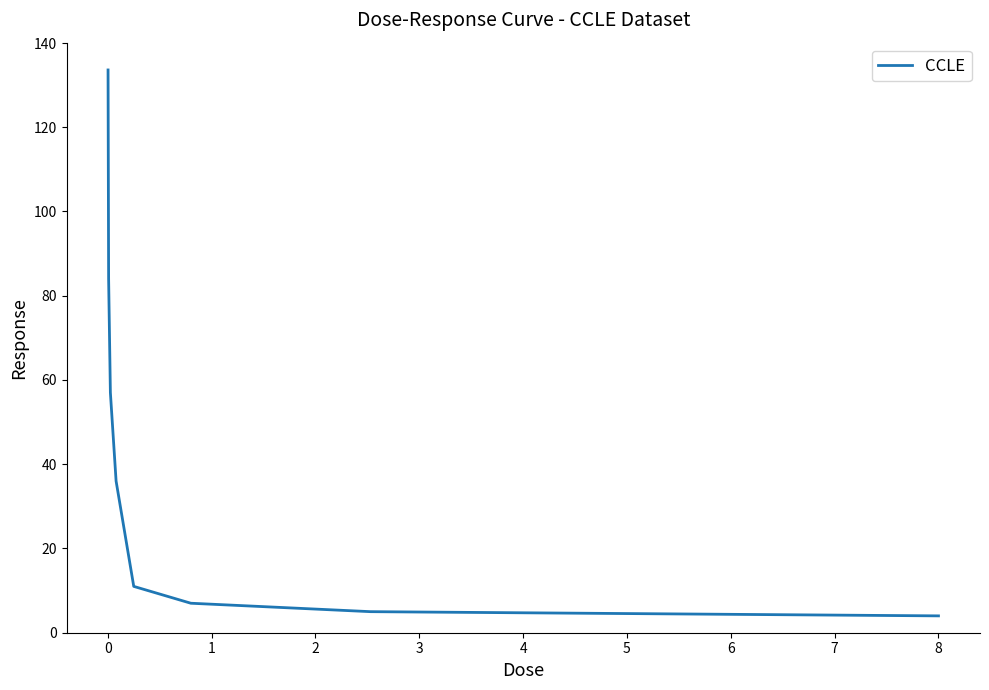

What is the sum of all values?

337.6